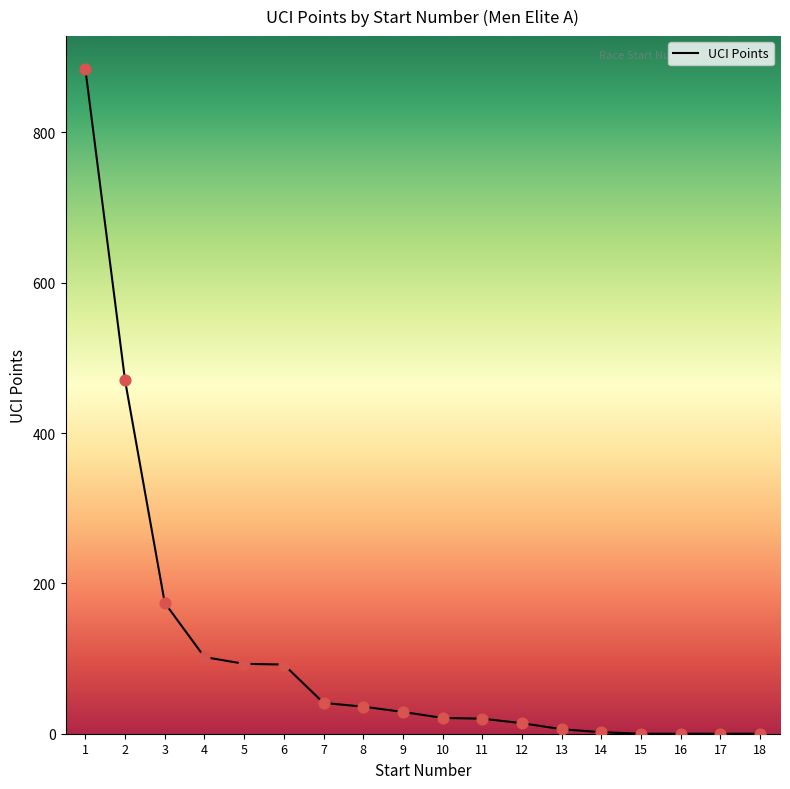

Approximately how many times larger is the value at 8 compared to 7?

0.9